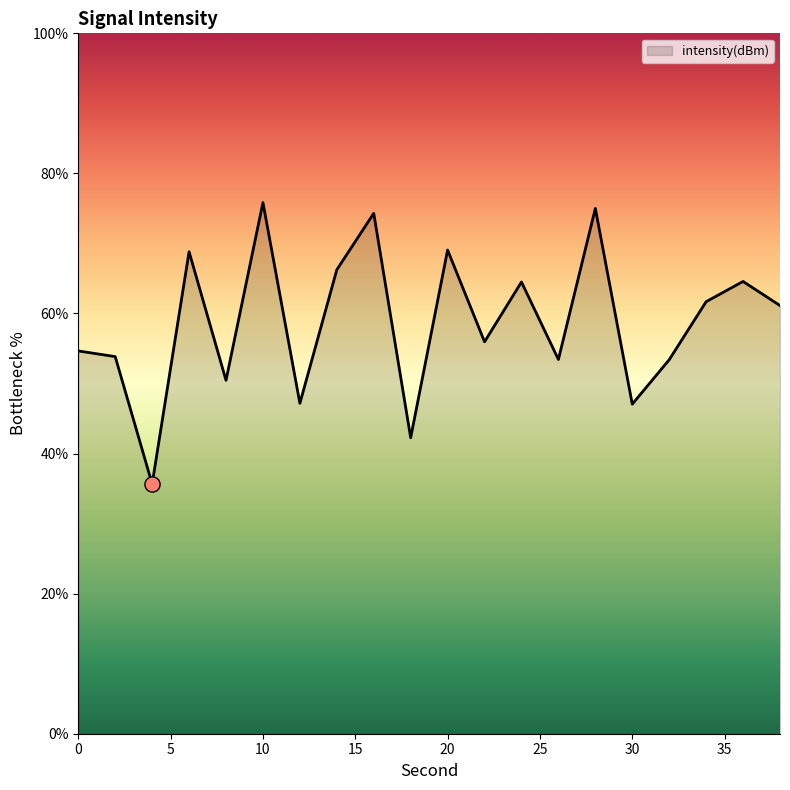

What is the minimum value shown in the chart?

35.7